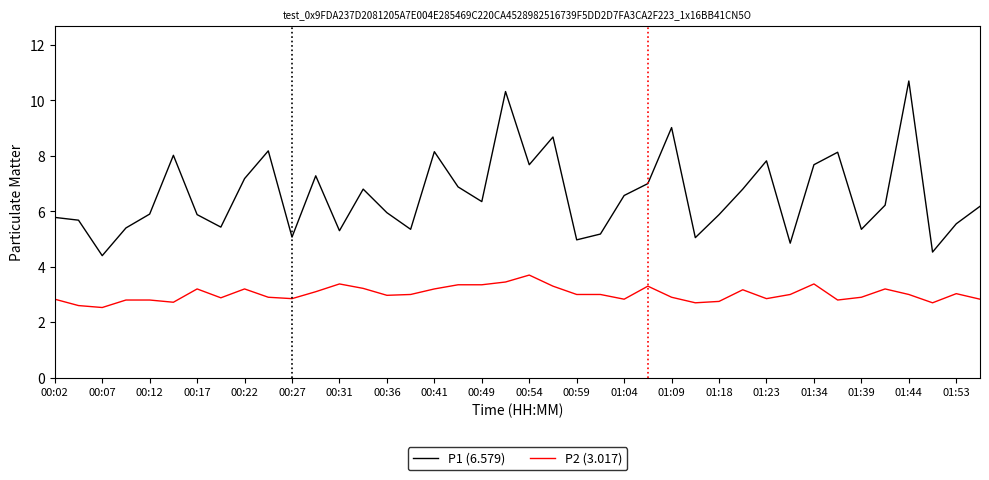

Which series has the largest range (max minus min)?

P1 (6.579)